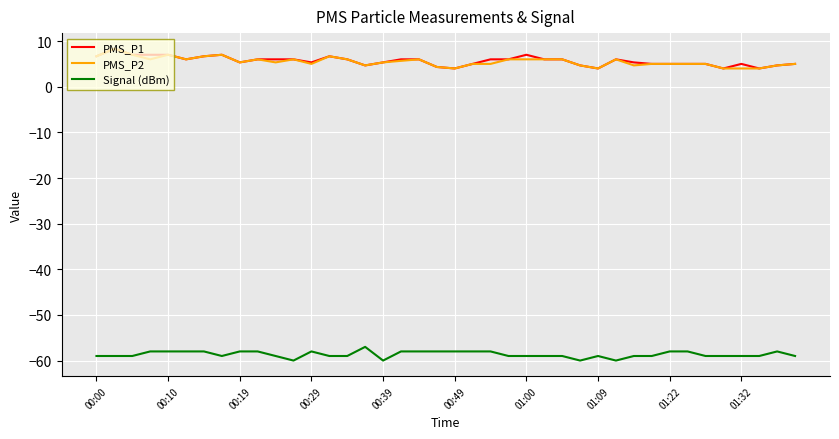

What is the smallest value displayed?

-60.0